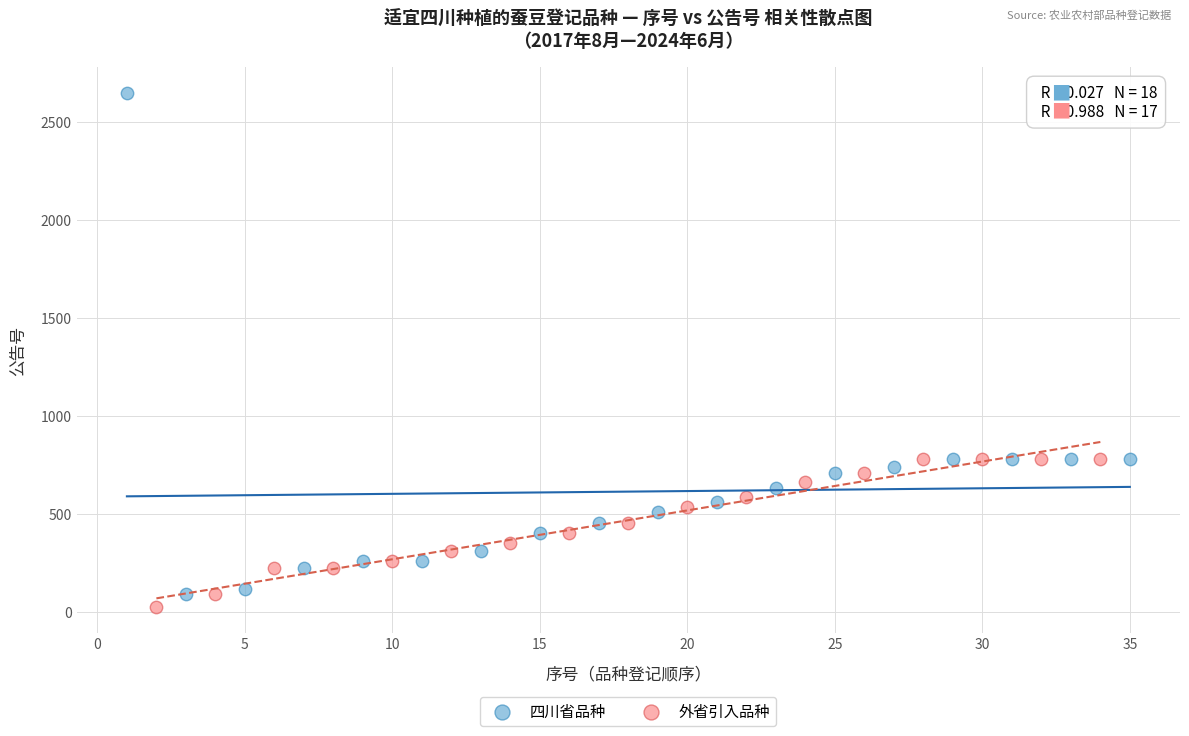

Which series contains the highest Y value?

四川省品种